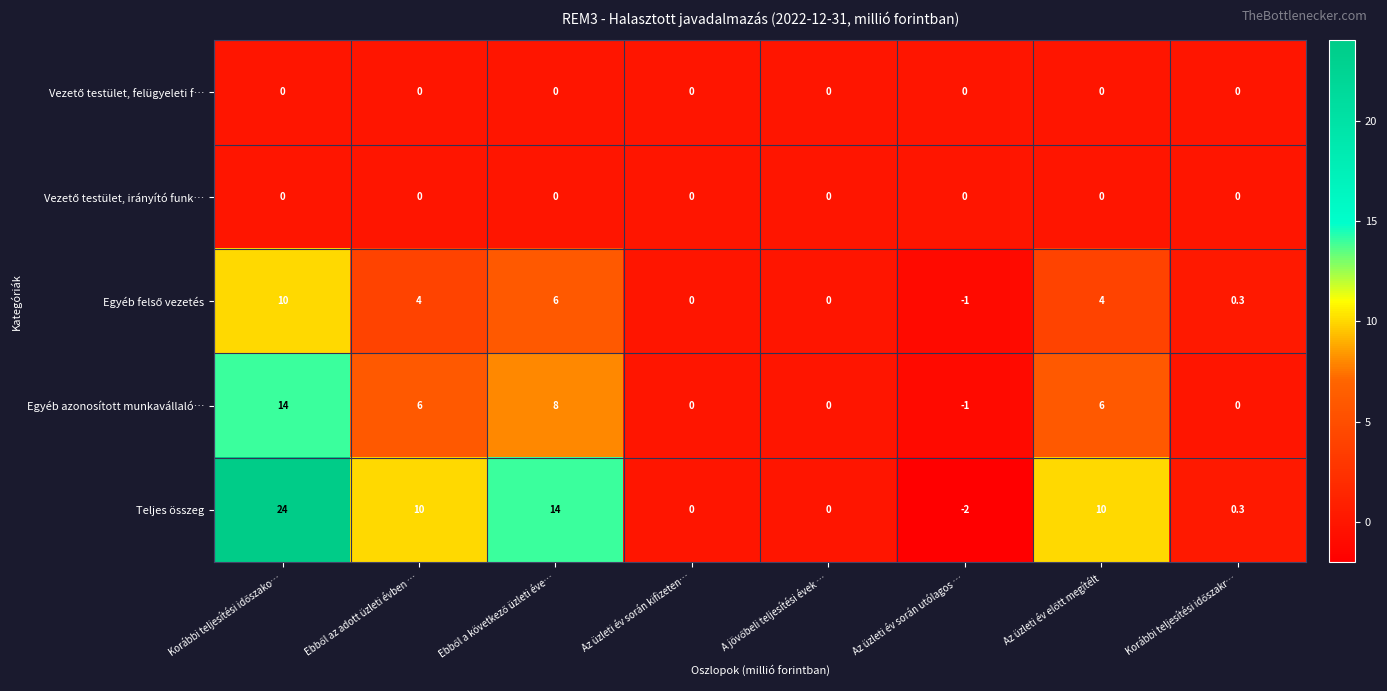

Which label corresponds to the smallest value in the chart?

Az üzleti év során utólagos …